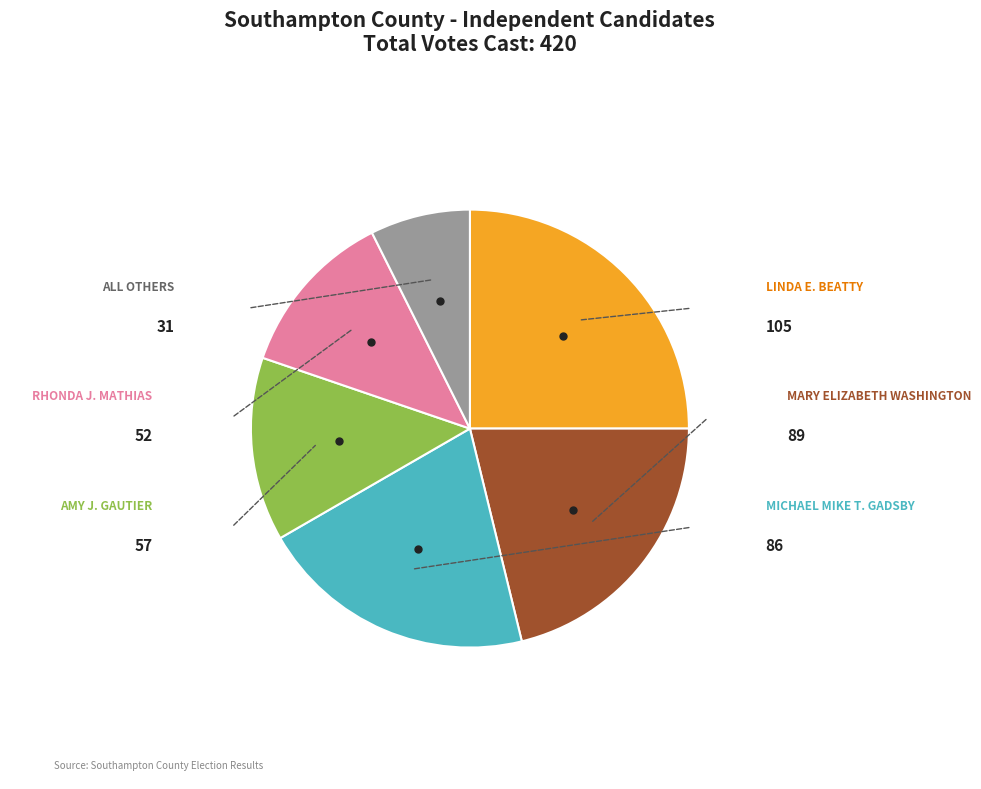

Does any single category account for the majority?

No